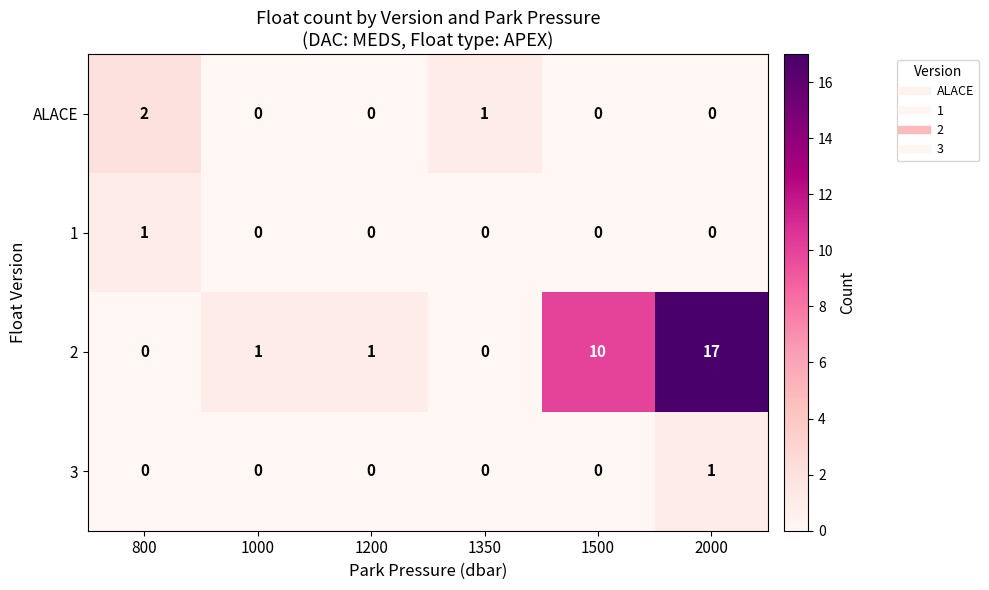

What is the maximum value for 2?

17